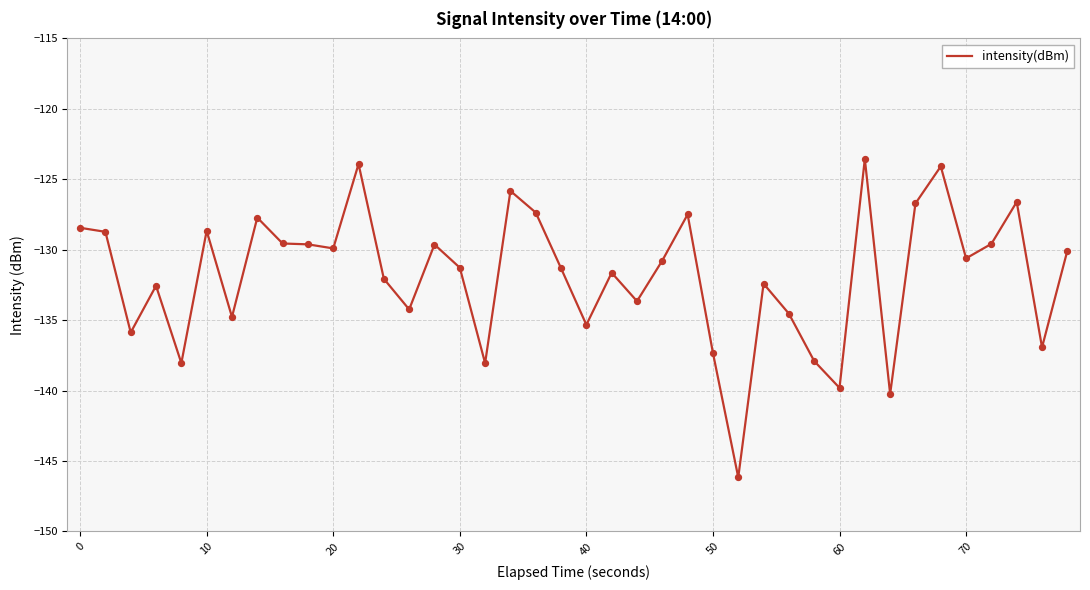

What is the maximum value shown in the chart?

-123.6